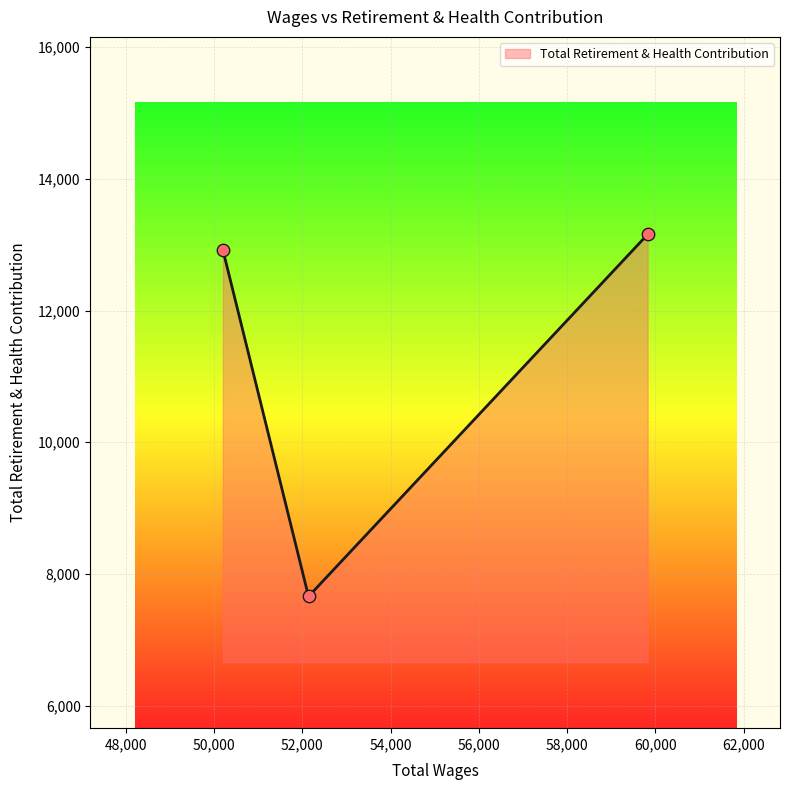

What is the maximum value shown in the chart?

13156